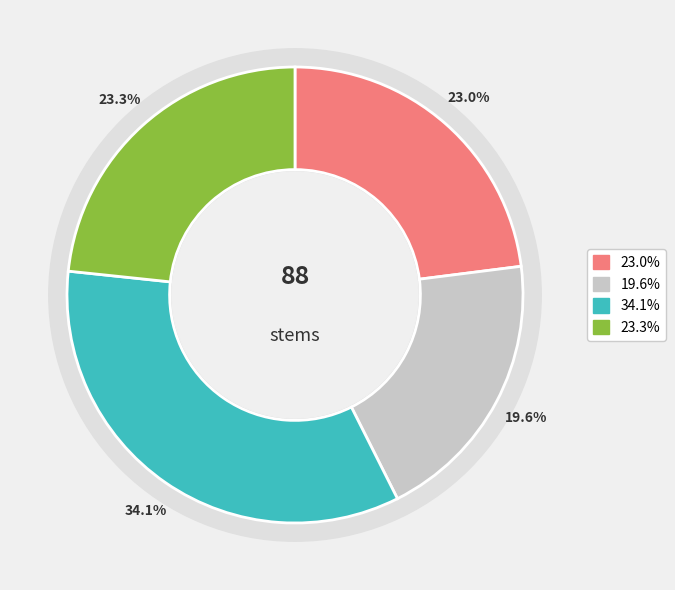

The subalpine slice represents 43% of the pie. True or false?

False